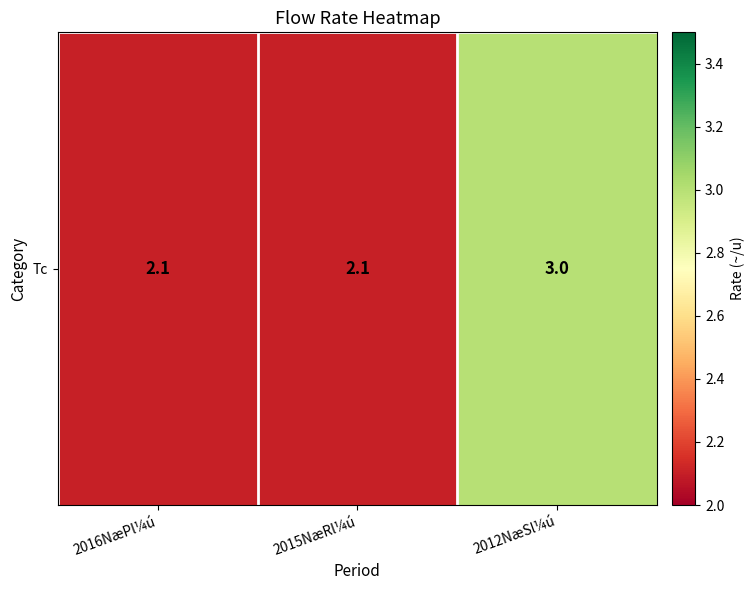

Read the value at 2012NæSl¼ú.

3.0